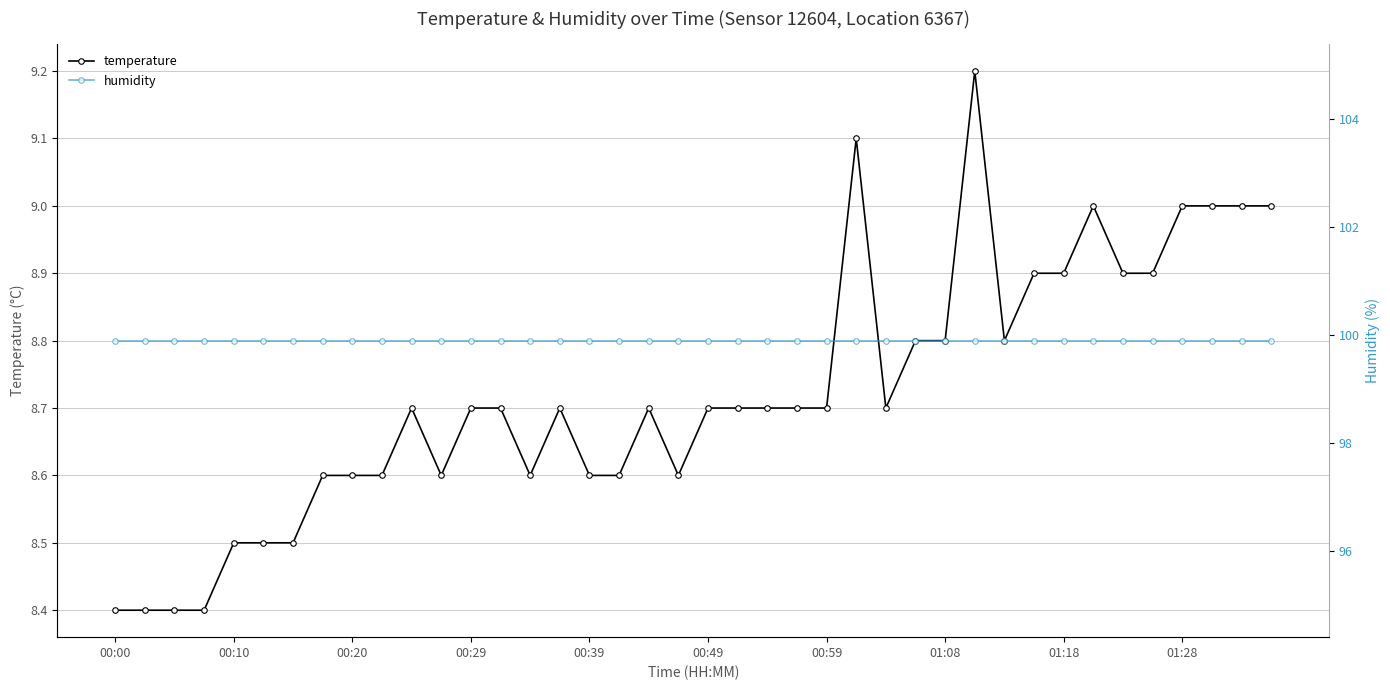

What is the difference between the highest and lowest values at 34?

91.0